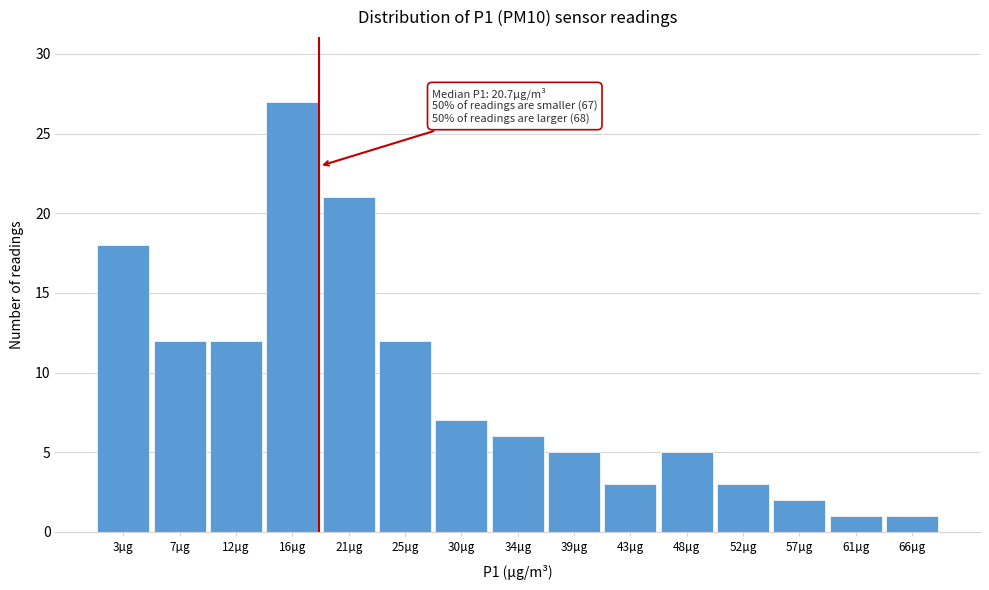

Reading right to left, transcribe all the data shown in this chart.

66µg=1	61µg=1	57µg=2	52µg=3	48µg=5	43µg=3	39µg=5	34µg=6	30µg=7	25µg=12	21µg=21	16µg=27	12µg=12	7µg=12	3µg=18